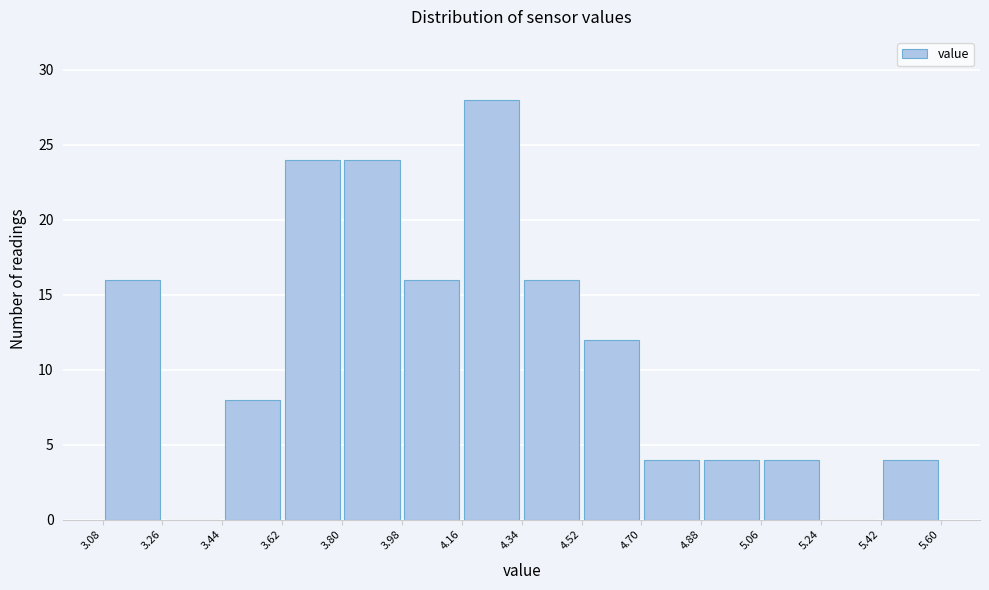

Reading left to right, transcribe this chart: for each bar, give the range it covers on the x-axis and its height. The values are not printed on the chart, so give them approximately, as read against the axis.

3.08 to 3.26: 16
3.26 to 3.44: 0
3.44 to 3.62: 8
3.62 to 3.80: 24
3.80 to 3.98: 24
3.98 to 4.16: 16
4.16 to 4.34: 28
4.34 to 4.52: 16
4.52 to 4.70: 12
4.70 to 4.88: 4
4.88 to 5.06: 4
5.06 to 5.24: 4
5.24 to 5.42: 0
5.42 to 5.60: 4